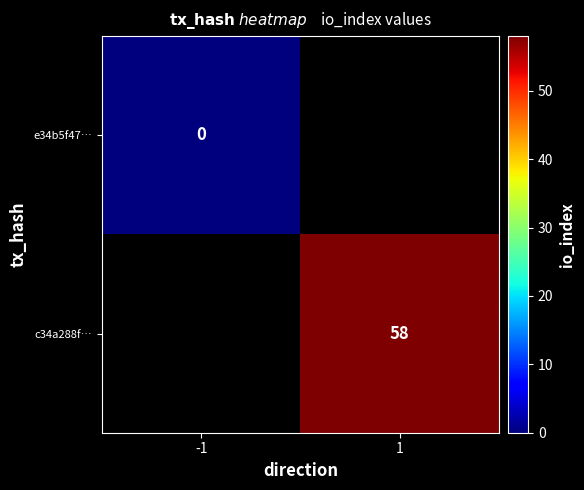

The value of c34a288f… at 1 is 58. True or false?

True